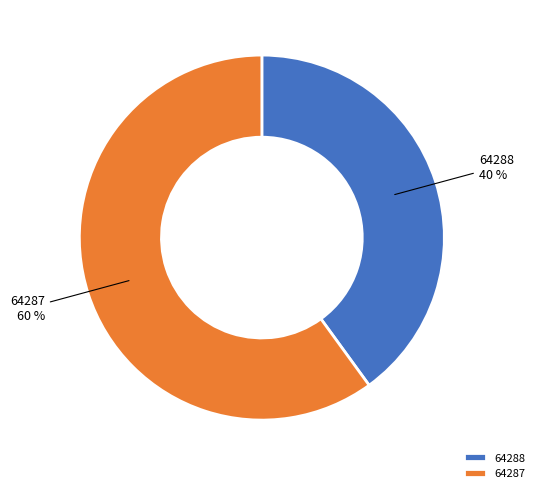

What is the largest slice in the pie chart?

64287